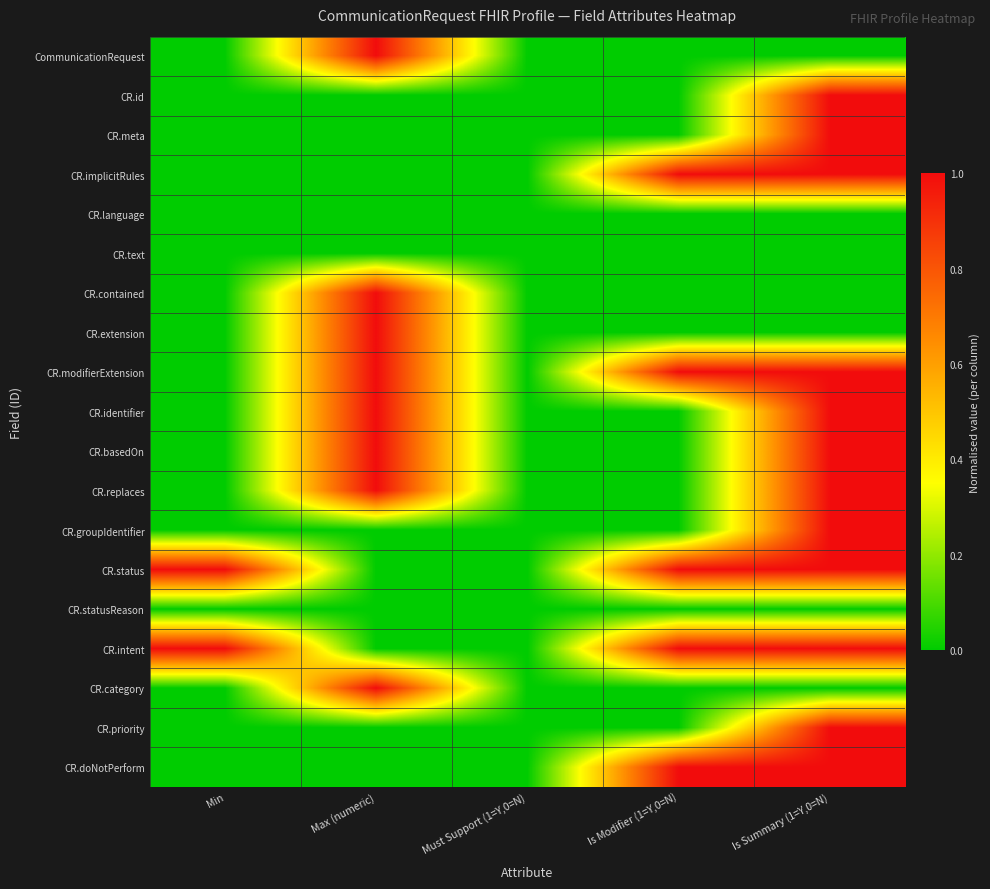

Reading left to right, transcribe all the data shown in this chart.

CommunicationRequest: Min=0	Max (numeric)=1	Must Support (1=Y,0=N)=0	Is Modifier (1=Y,0=N)=0	Is Summary (1=Y,0=N)=0
CR.id: Min=0	Max (numeric)=0	Must Support (1=Y,0=N)=0	Is Modifier (1=Y,0=N)=0	Is Summary (1=Y,0=N)=1
CR.meta: Min=0	Max (numeric)=0	Must Support (1=Y,0=N)=0	Is Modifier (1=Y,0=N)=0	Is Summary (1=Y,0=N)=1
CR.implicitRules: Min=0	Max (numeric)=0	Must Support (1=Y,0=N)=0	Is Modifier (1=Y,0=N)=1	Is Summary (1=Y,0=N)=1
CR.language: Min=0	Max (numeric)=0	Must Support (1=Y,0=N)=0	Is Modifier (1=Y,0=N)=0	Is Summary (1=Y,0=N)=0
CR.text: Min=0	Max (numeric)=0	Must Support (1=Y,0=N)=0	Is Modifier (1=Y,0=N)=0	Is Summary (1=Y,0=N)=0
CR.contained: Min=0	Max (numeric)=1	Must Support (1=Y,0=N)=0	Is Modifier (1=Y,0=N)=0	Is Summary (1=Y,0=N)=0
CR.extension: Min=0	Max (numeric)=1	Must Support (1=Y,0=N)=0	Is Modifier (1=Y,0=N)=0	Is Summary (1=Y,0=N)=0
CR.modifierExtension: Min=0	Max (numeric)=1	Must Support (1=Y,0=N)=0	Is Modifier (1=Y,0=N)=1	Is Summary (1=Y,0=N)=1
CR.identifier: Min=0	Max (numeric)=1	Must Support (1=Y,0=N)=0	Is Modifier (1=Y,0=N)=0	Is Summary (1=Y,0=N)=1
CR.basedOn: Min=0	Max (numeric)=1	Must Support (1=Y,0=N)=0	Is Modifier (1=Y,0=N)=0	Is Summary (1=Y,0=N)=1
CR.replaces: Min=0	Max (numeric)=1	Must Support (1=Y,0=N)=0	Is Modifier (1=Y,0=N)=0	Is Summary (1=Y,0=N)=1
CR.groupIdentifier: Min=0	Max (numeric)=0	Must Support (1=Y,0=N)=0	Is Modifier (1=Y,0=N)=0	Is Summary (1=Y,0=N)=1
CR.status: Min=1	Max (numeric)=0	Must Support (1=Y,0=N)=0	Is Modifier (1=Y,0=N)=1	Is Summary (1=Y,0=N)=1
CR.statusReason: Min=0	Max (numeric)=0	Must Support (1=Y,0=N)=0	Is Modifier (1=Y,0=N)=0	Is Summary (1=Y,0=N)=0
CR.intent: Min=1	Max (numeric)=0	Must Support (1=Y,0=N)=0	Is Modifier (1=Y,0=N)=1	Is Summary (1=Y,0=N)=1
CR.category: Min=0	Max (numeric)=1	Must Support (1=Y,0=N)=0	Is Modifier (1=Y,0=N)=0	Is Summary (1=Y,0=N)=0
CR.priority: Min=0	Max (numeric)=0	Must Support (1=Y,0=N)=0	Is Modifier (1=Y,0=N)=0	Is Summary (1=Y,0=N)=1
CR.doNotPerform: Min=0	Max (numeric)=0	Must Support (1=Y,0=N)=0	Is Modifier (1=Y,0=N)=1	Is Summary (1=Y,0=N)=1